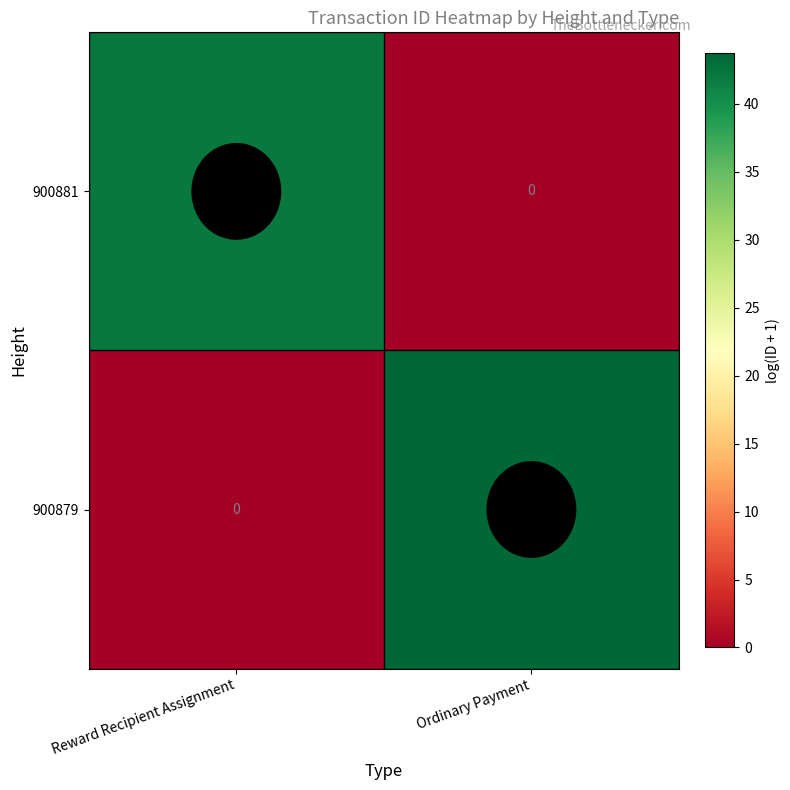

How many distinct data groups are displayed?

2